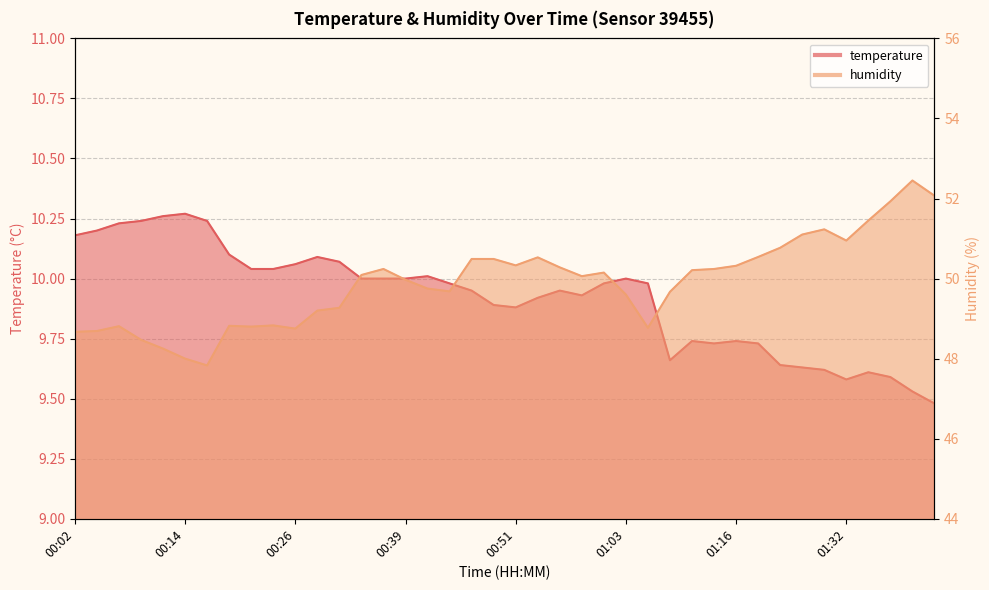

What is the difference between the temperature values at 00:26 and 00:07?

0.2